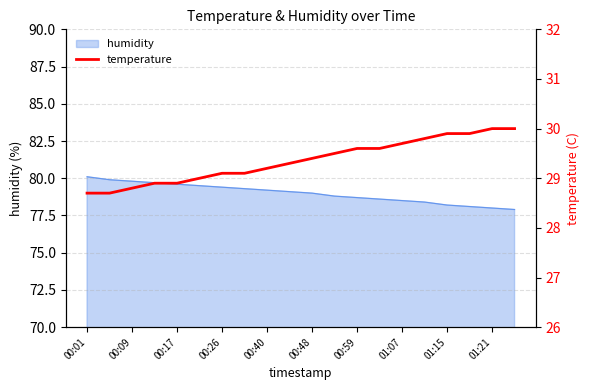

True or false: humidity has a value of 139.8 at 00:09.

False